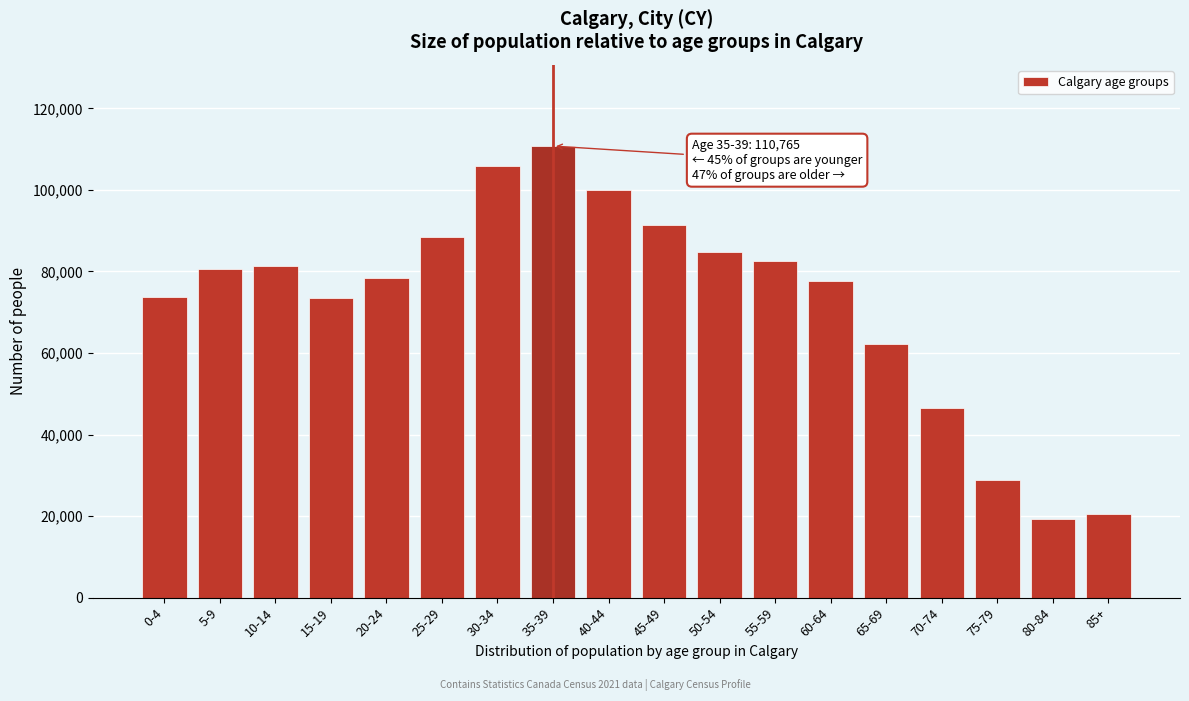

What is the minimum value shown in the chart?

19405